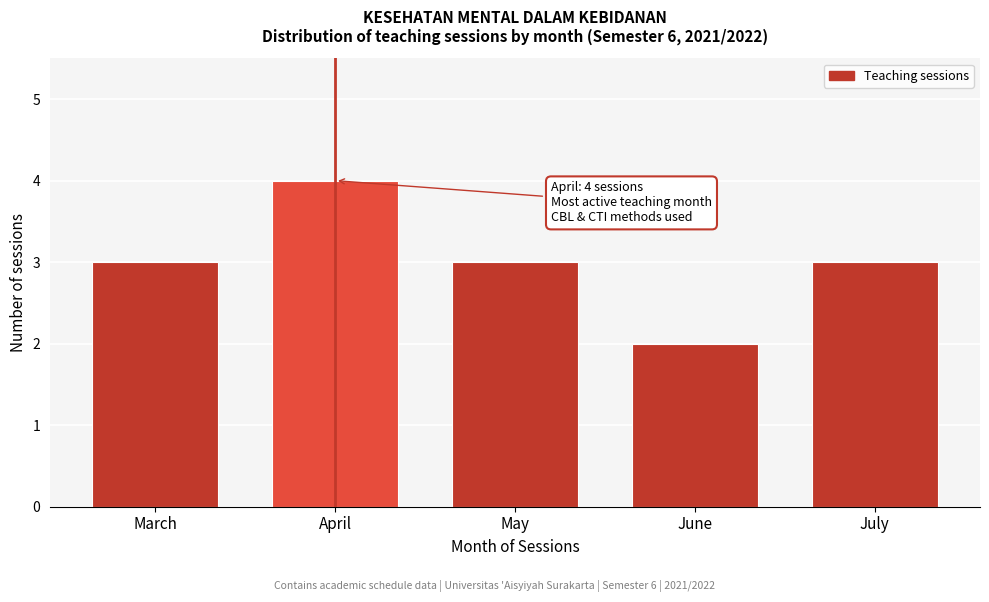

Reading right to left, list all the values displayed in this chart.

3	2	3	4	3